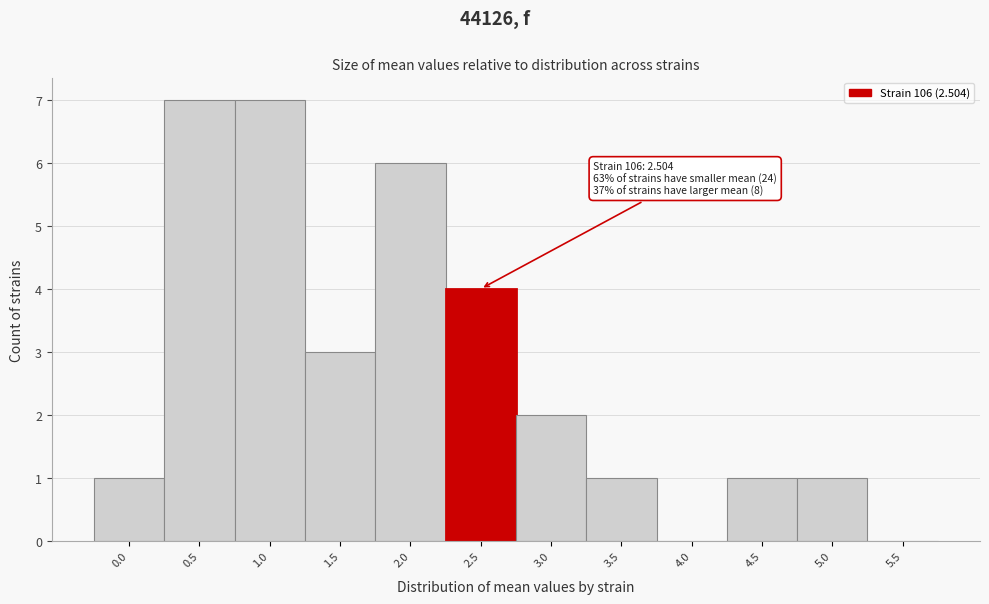

Reading left to right, extract all data points from this chart.

0.0=1	0.5=7	1.0=7	1.5=3	2.0=6	2.5=4	3.0=2	3.5=1	4.0=0	4.5=1	5.0=1	5.5=0